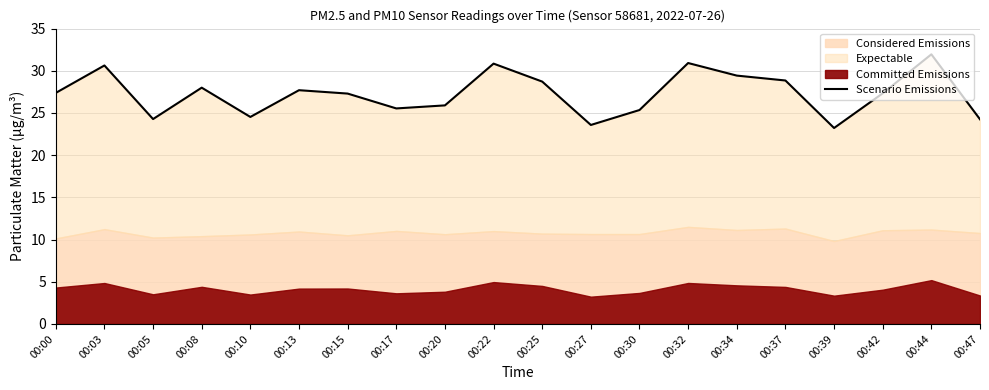

True or false: the data shows 23.2 at 00:39.

True